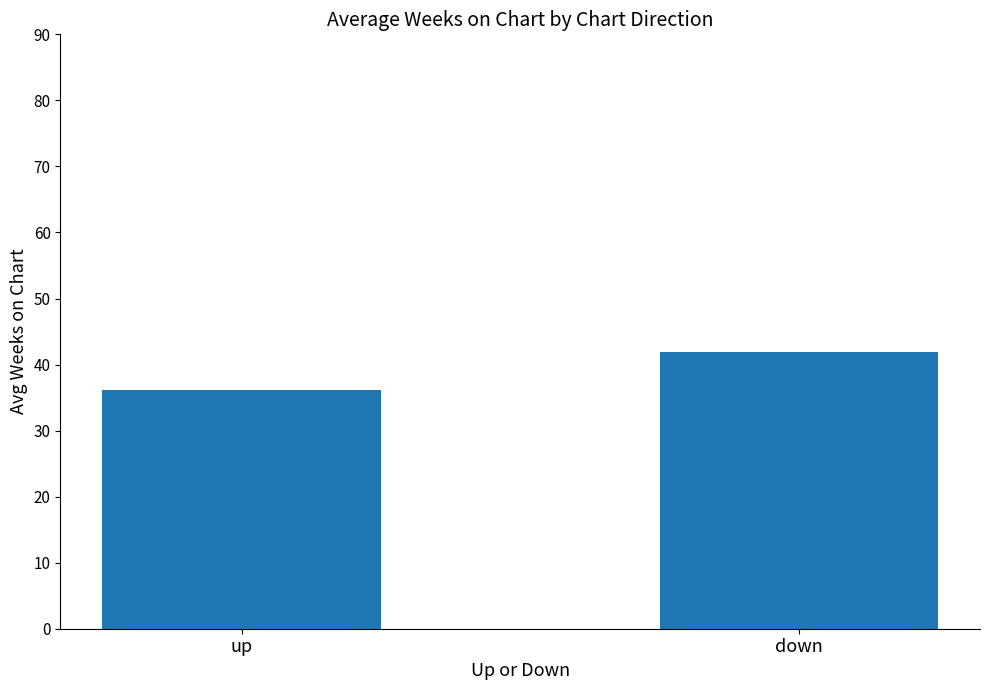

What is the sum of the values at up and down?

78.0